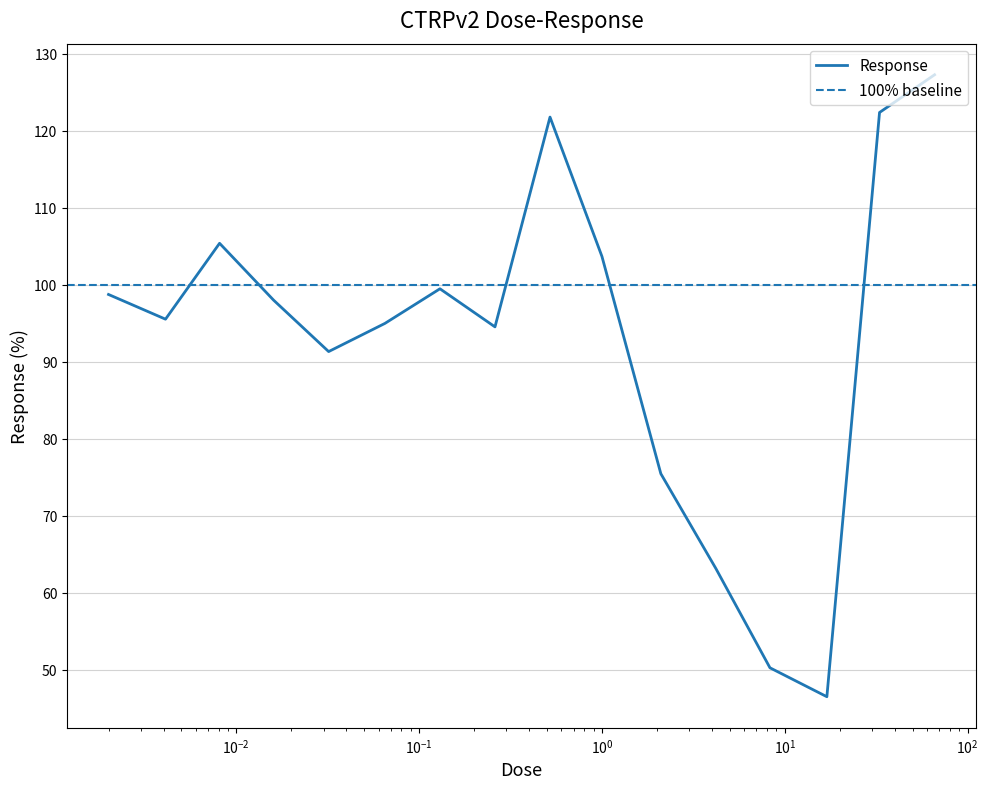

Between 4.2 and 0.016, which is larger?

0.016